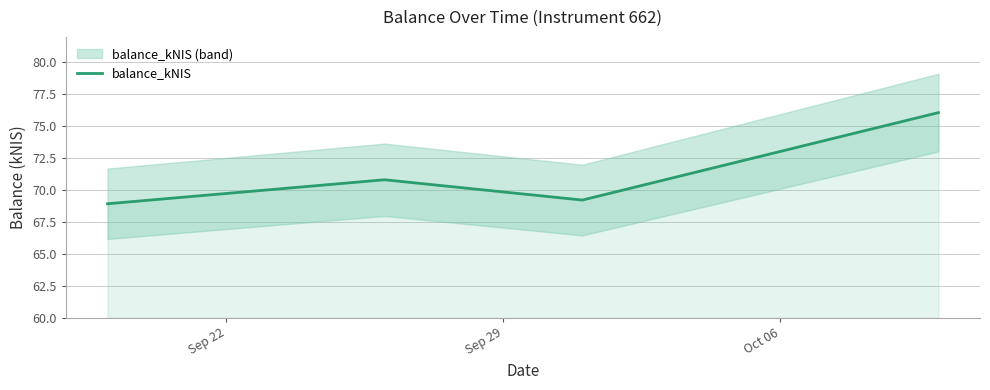

How many interior local peaks does the balance_kNIS series have?

1